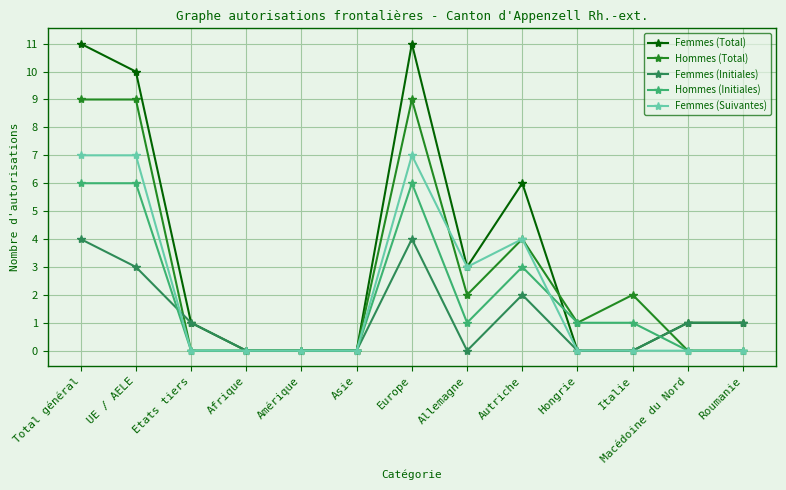

Count the number of data series in this chart.

5